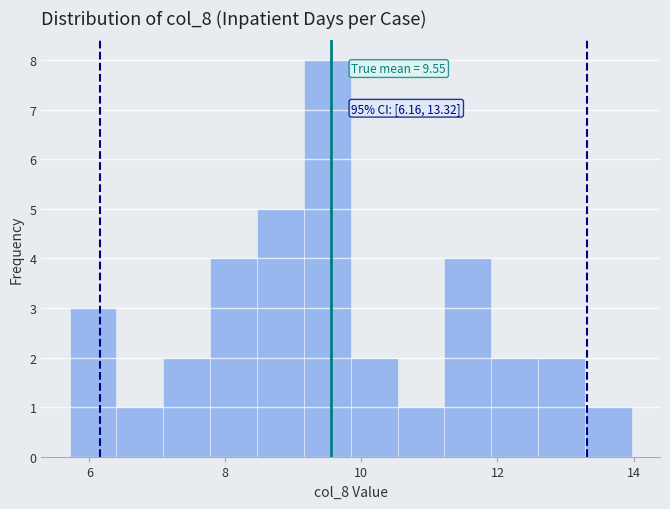

Read against the x-axis, roughly where is the centre of the tallest bar?

9.4